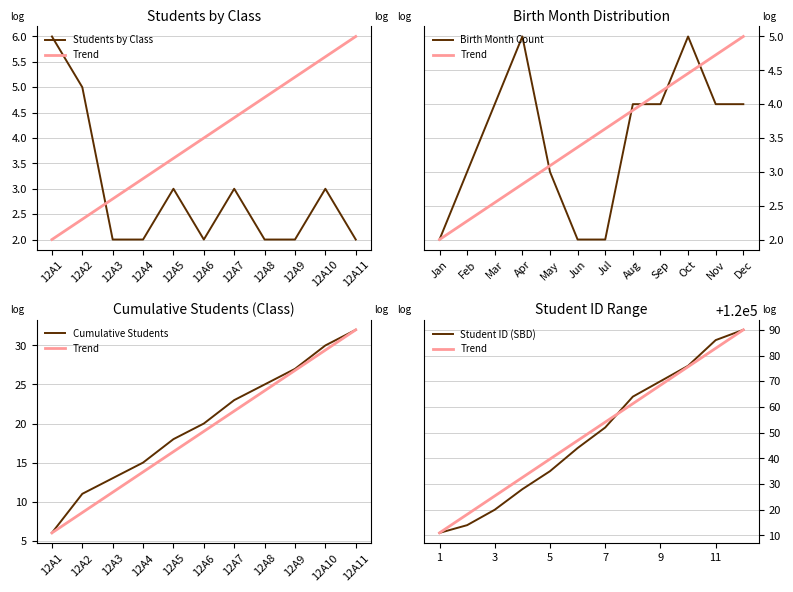

What is the change in value from 12A8 to 12A10?

+0.8